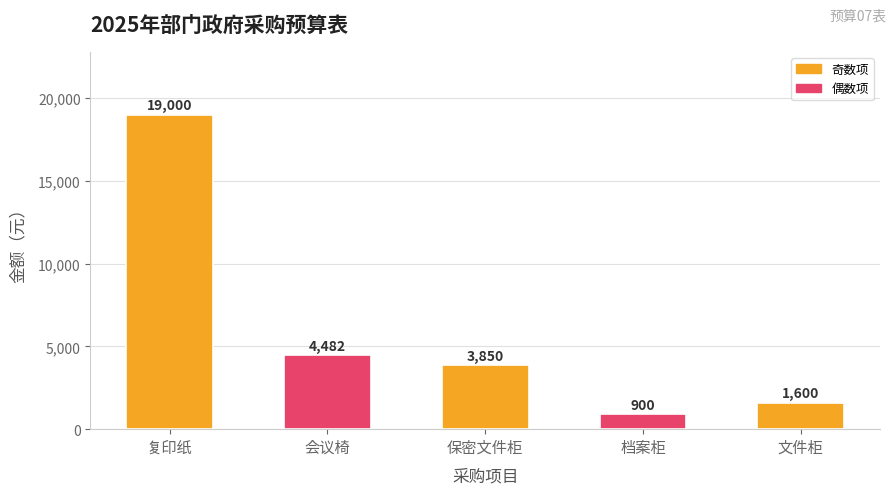

Is it true that the value at 会议椅 is 6472?

False